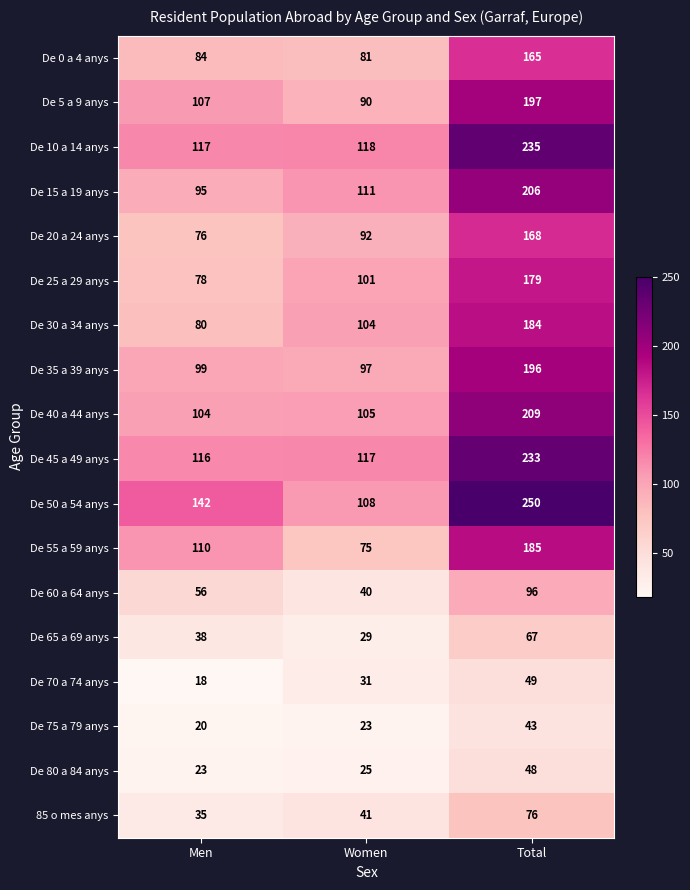

Which series changed the most between Men and Women?

De 55 a 59 anys